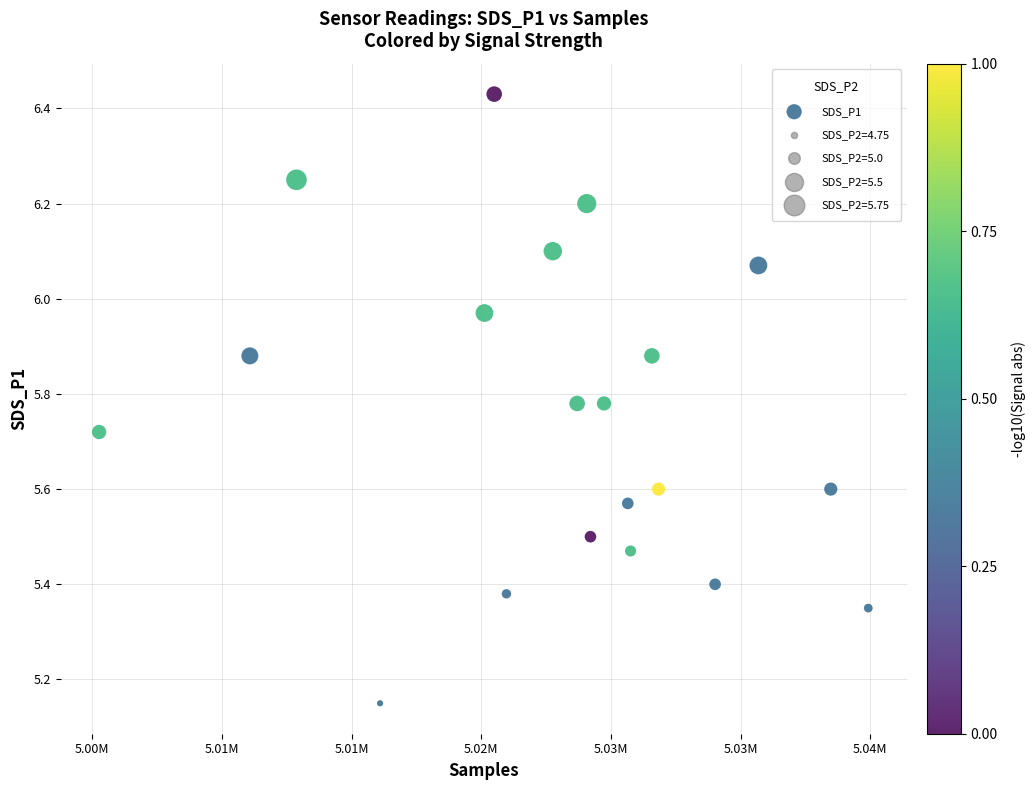

What is the range of Y values (max minus min)?

1.3